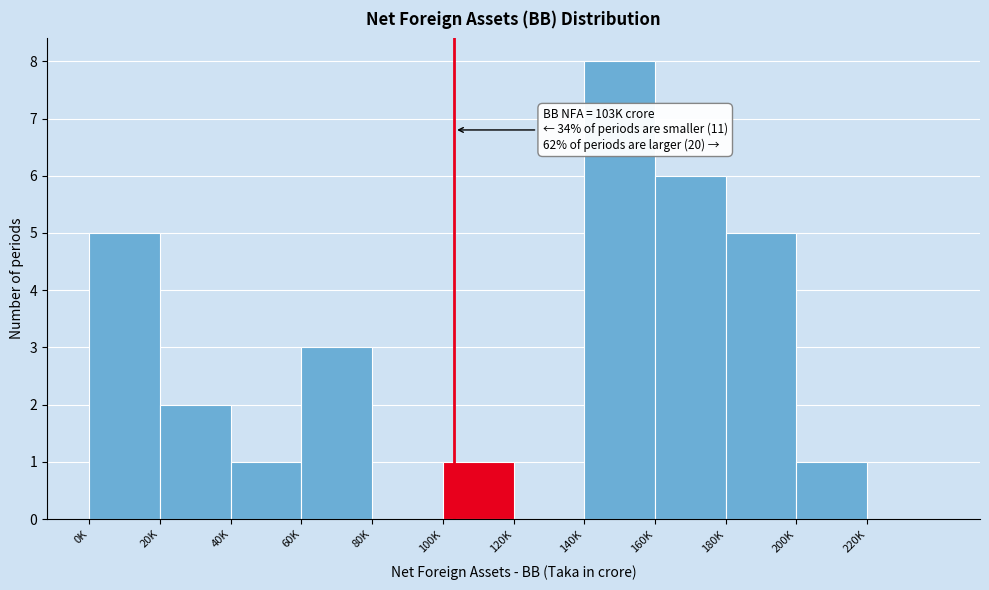

Reading left to right, transcribe all the data shown in this chart.

0K=5	20K=2	40K=1	60K=3	80K=0	100K=1	120K=0	140K=8	160K=6	180K=5	200K=1	220K=0